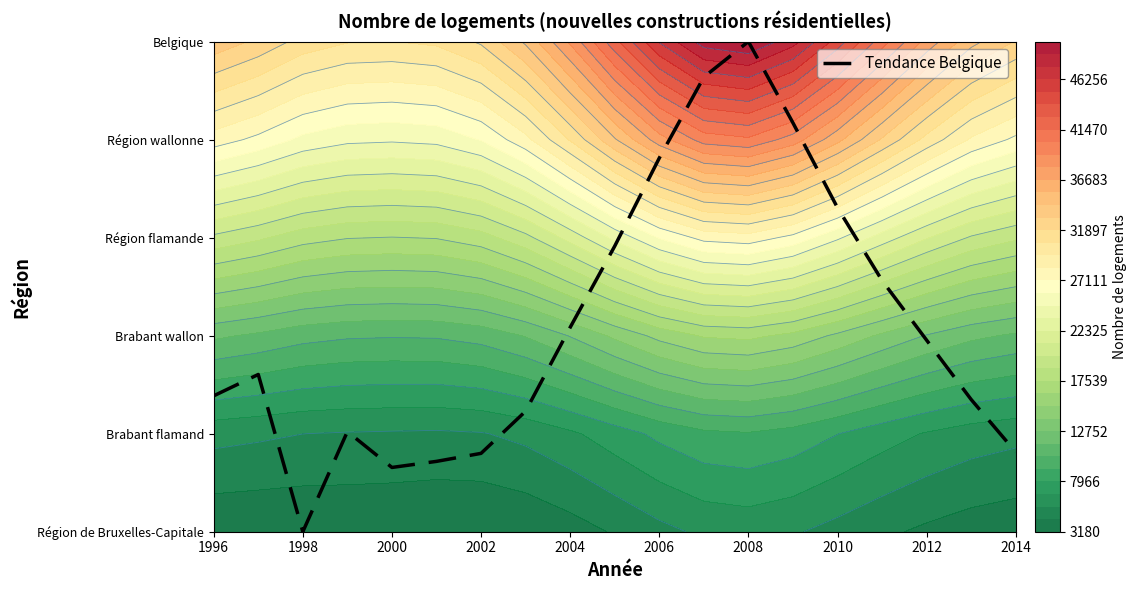

Where does the data first go above 1?

1996